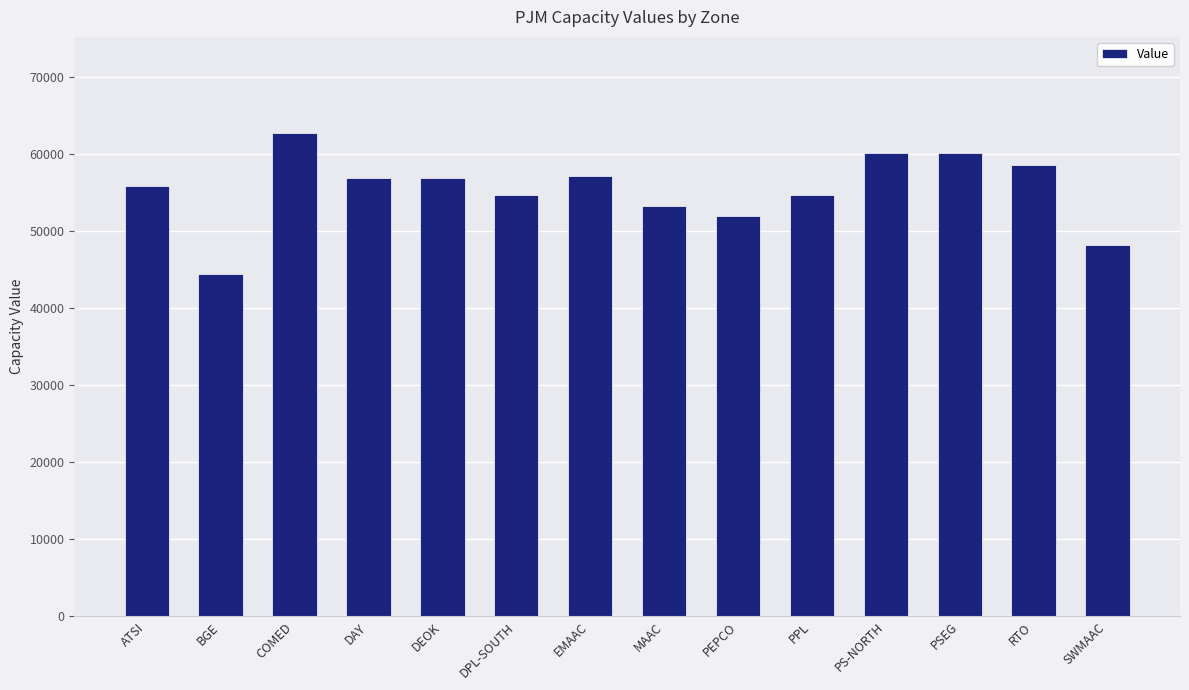

What is the difference between the second highest and second lowest values?

11953.8